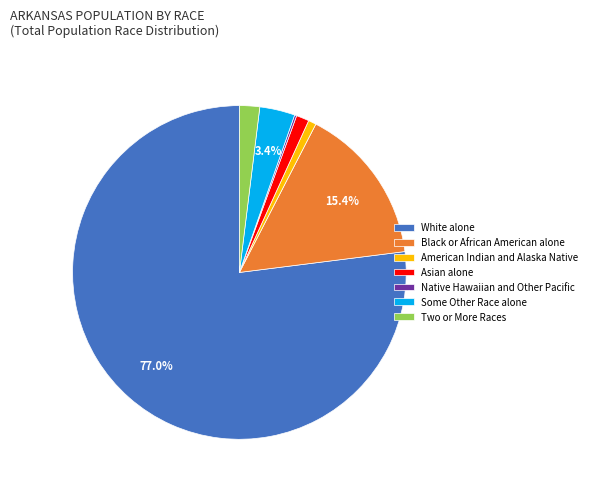

Which category has the biggest portion of the pie?

White alone